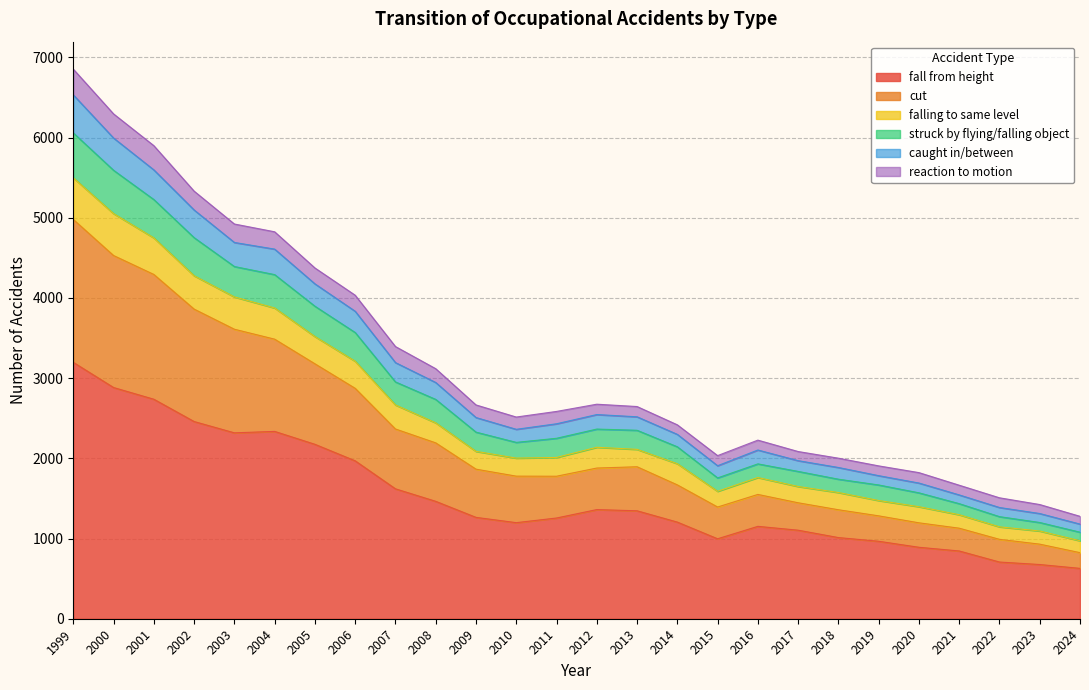

Which category has the highest value in the fall from height series?

1999